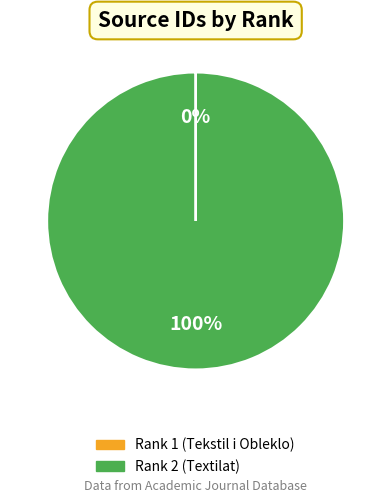

Is it true that Rank 2 (Textilat) is 100% of the pie?

True